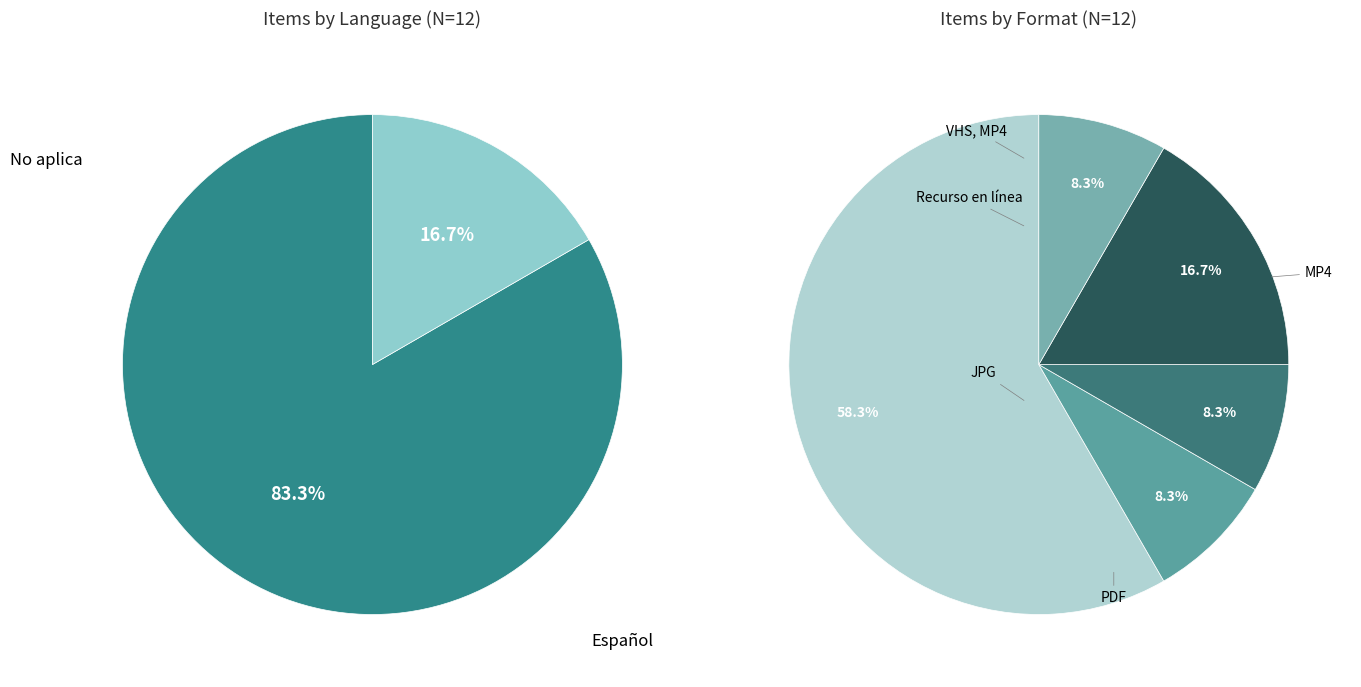

What percentage is the Recurso en línea slice, to the nearest percent?

8%